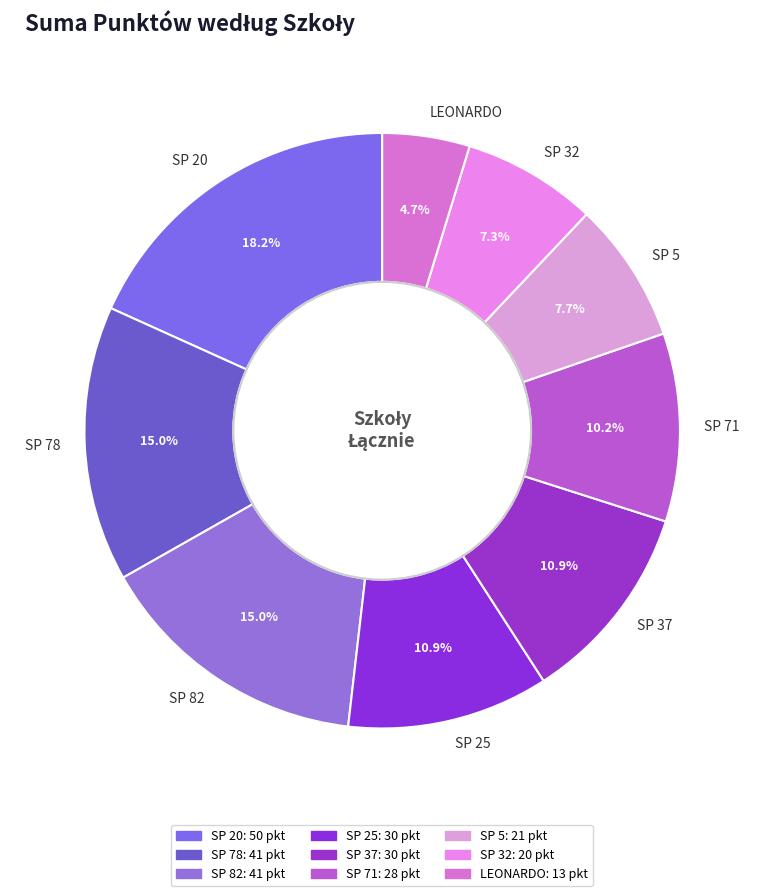

Combined, do SP 5 and LEONARDO account for over 50%?

No